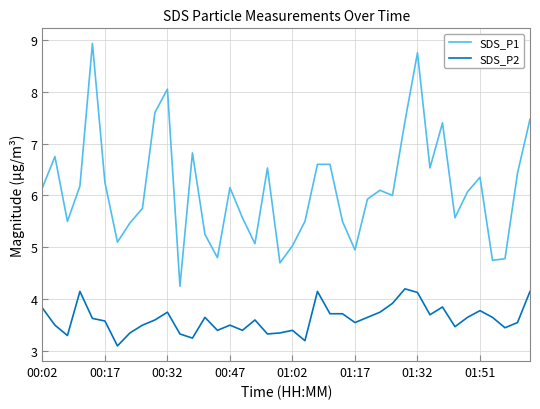

True or false: SDS_P2 and SDS_P1 cross at least once.

False